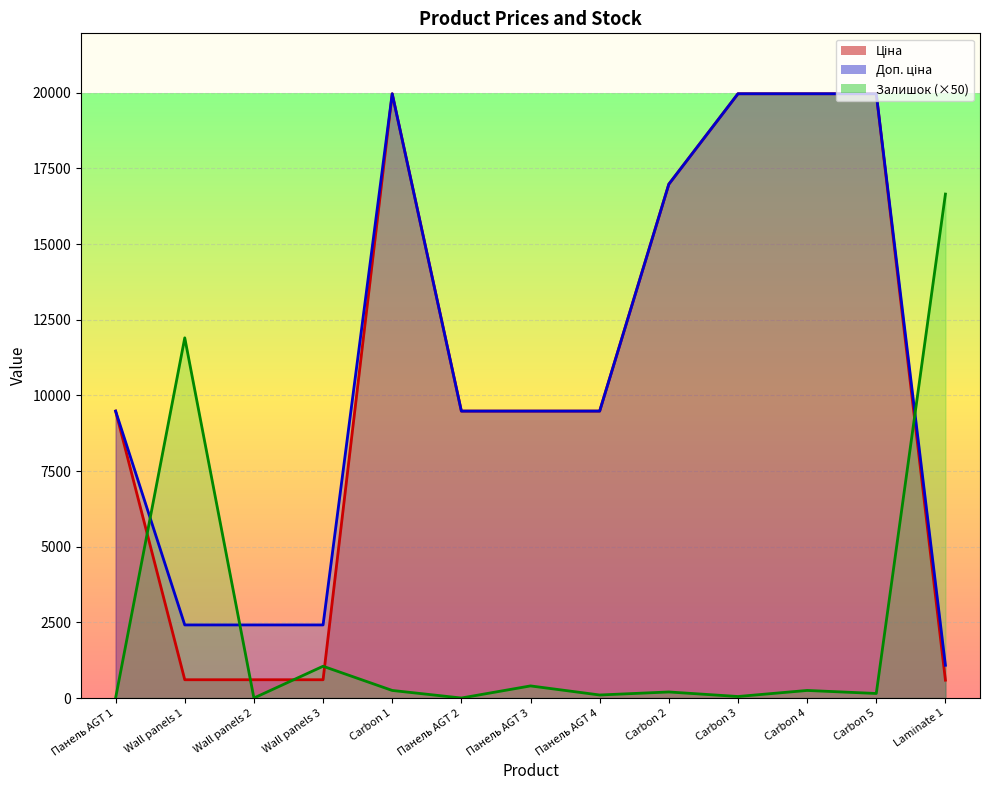

Where do Залишок and Доп. ціна first cross each other?

Панель AGT 1 and Wall panels 1